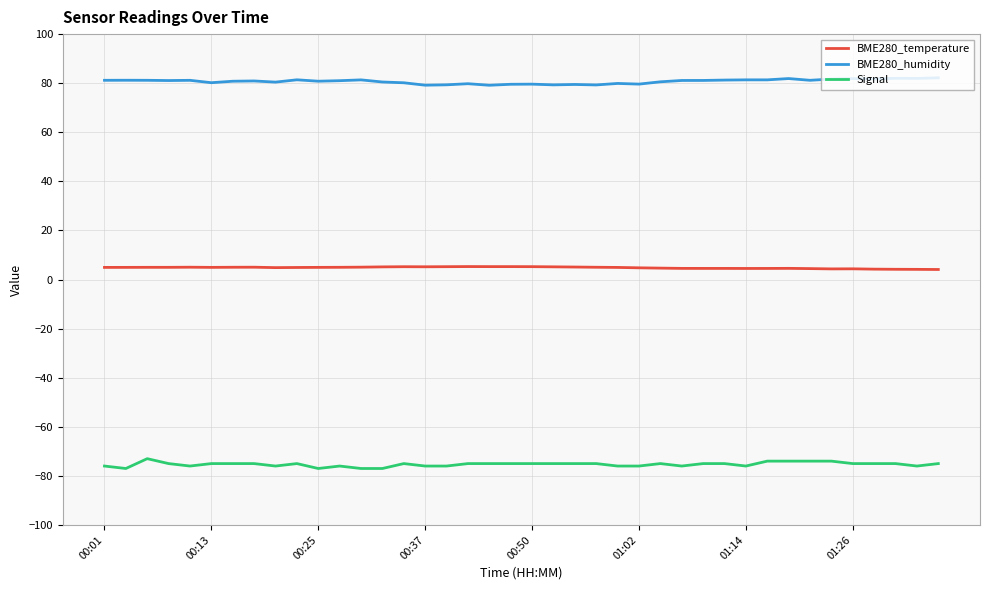

Rank the series by their maximum value, from lowest to highest.

Signal, BME280_temperature, BME280_humidity